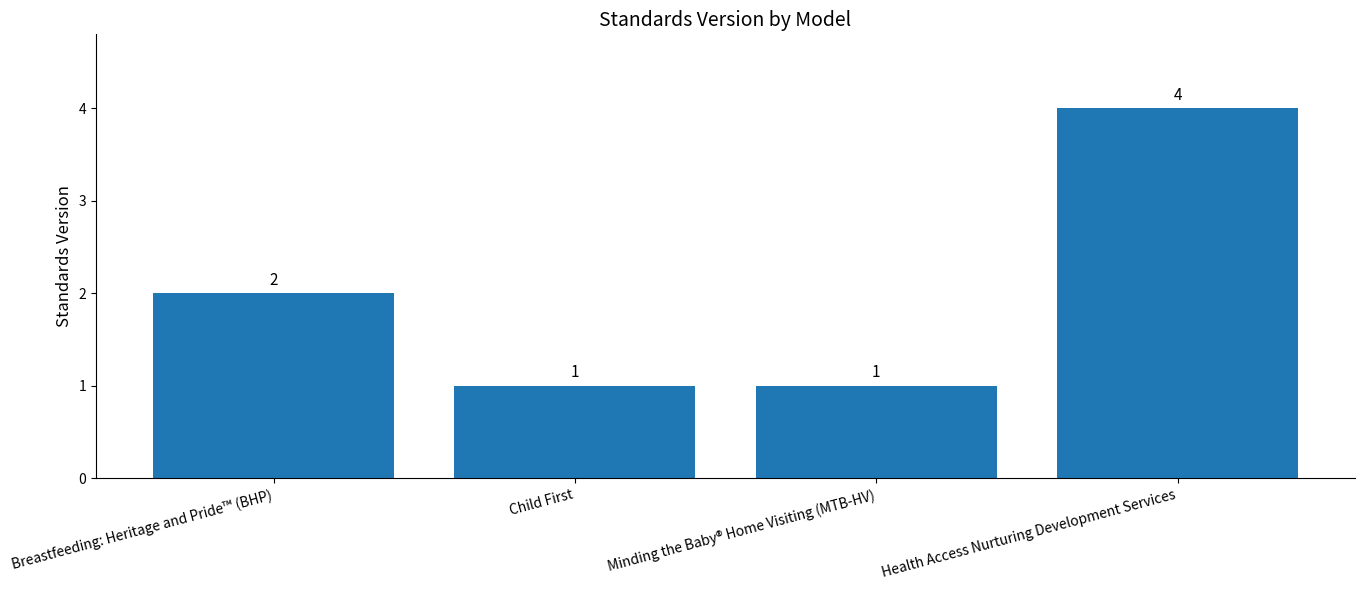

What is the difference between the maximum and second lowest values?

3